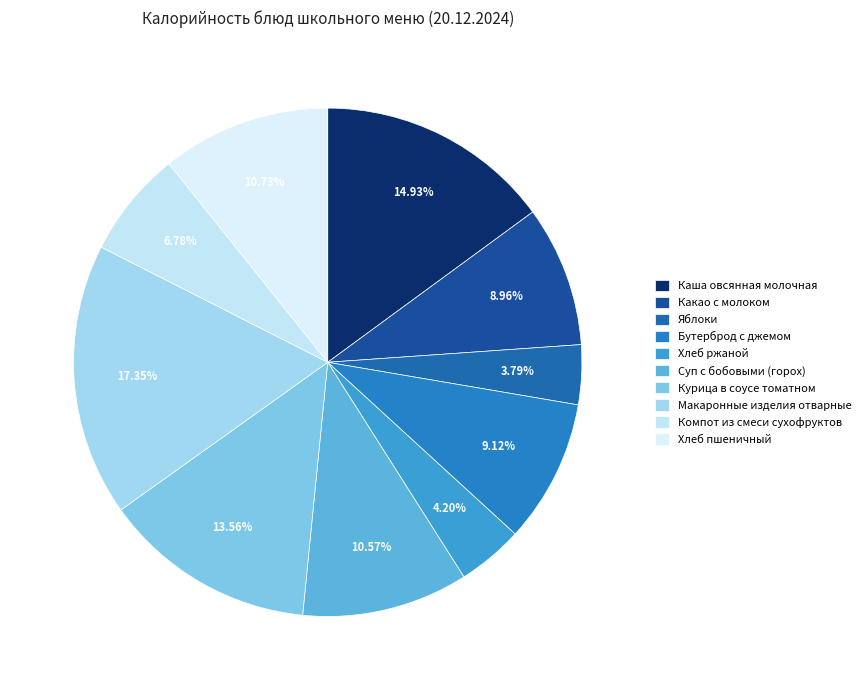

What is the change in value from Какао с молоком to Хлеб пшеничный?

+22